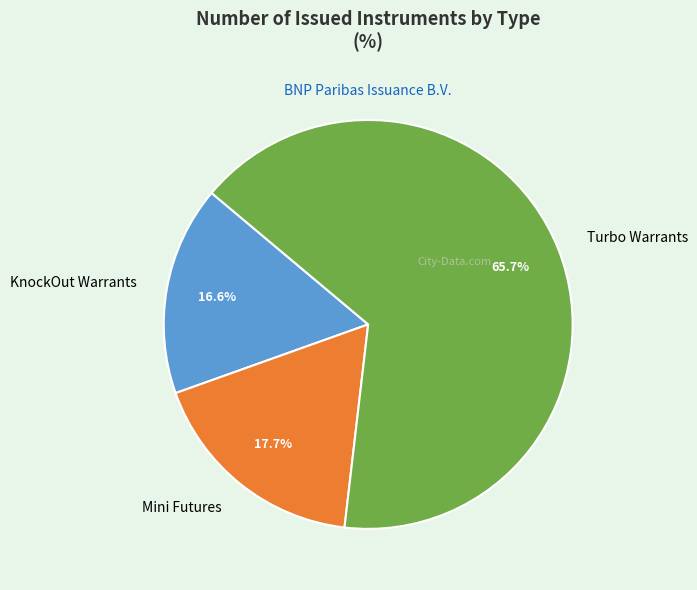

Is Turbo Warrants the majority of the pie?

Yes